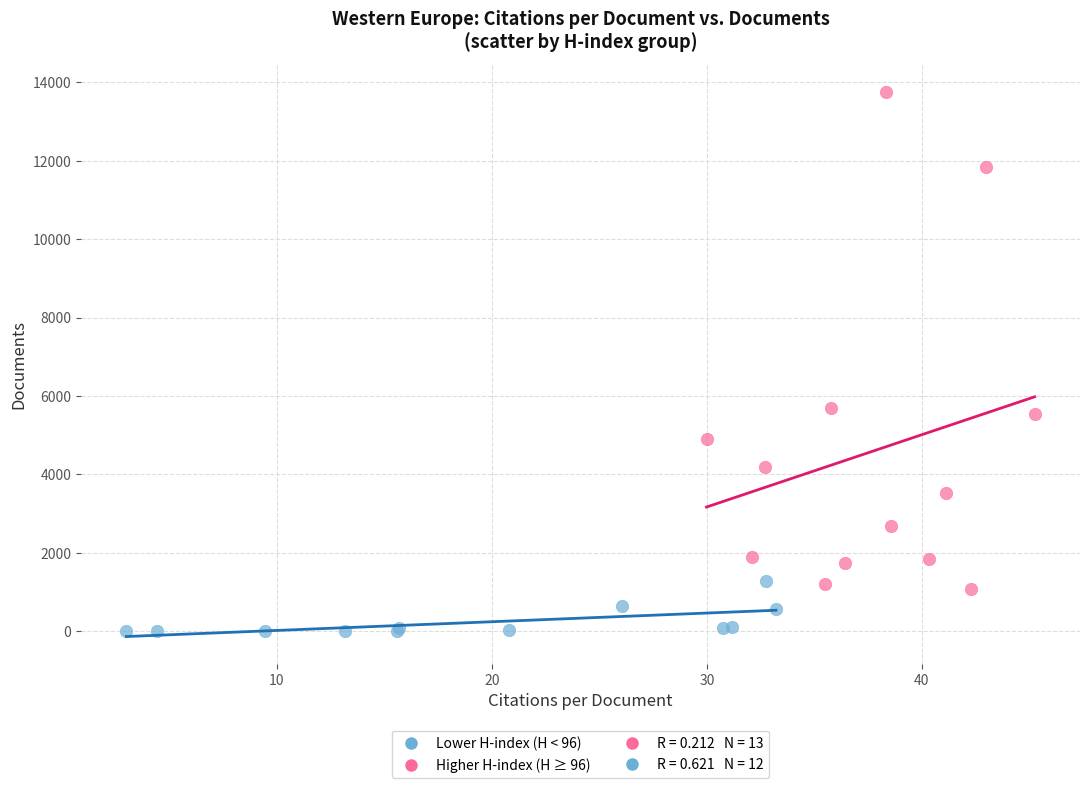

Which series contains the lowest Y value?

Lower H-index (H < 96)